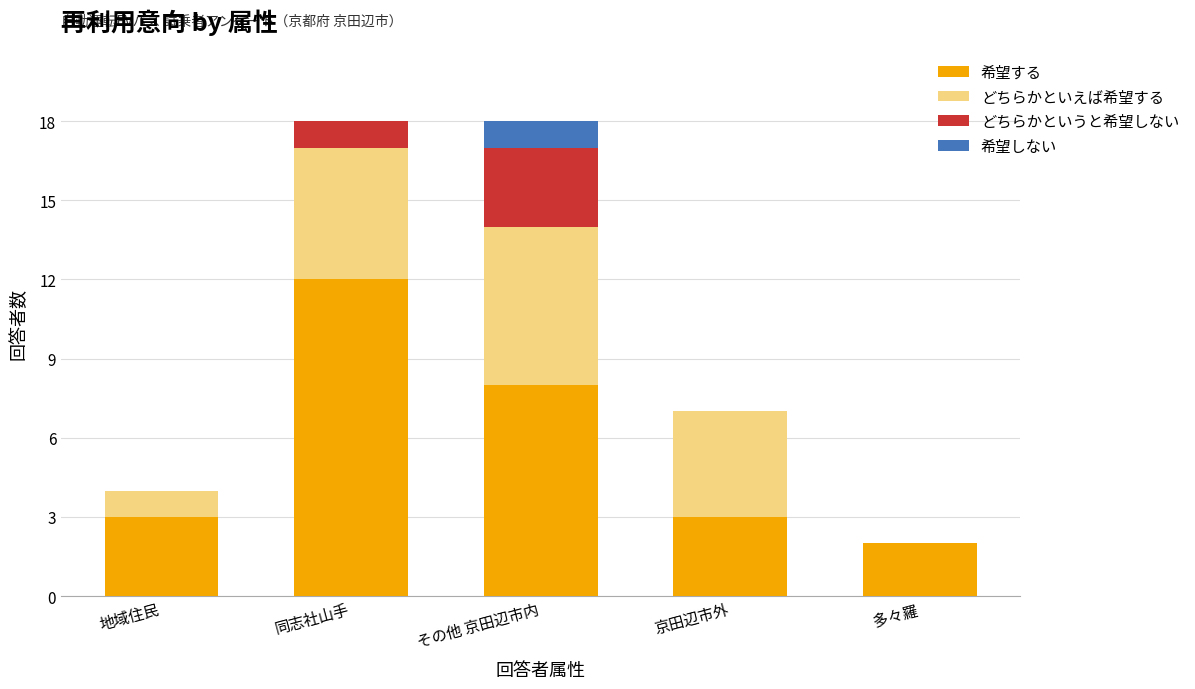

The 希望する series shows 4 at 多々羅. True or false?

False